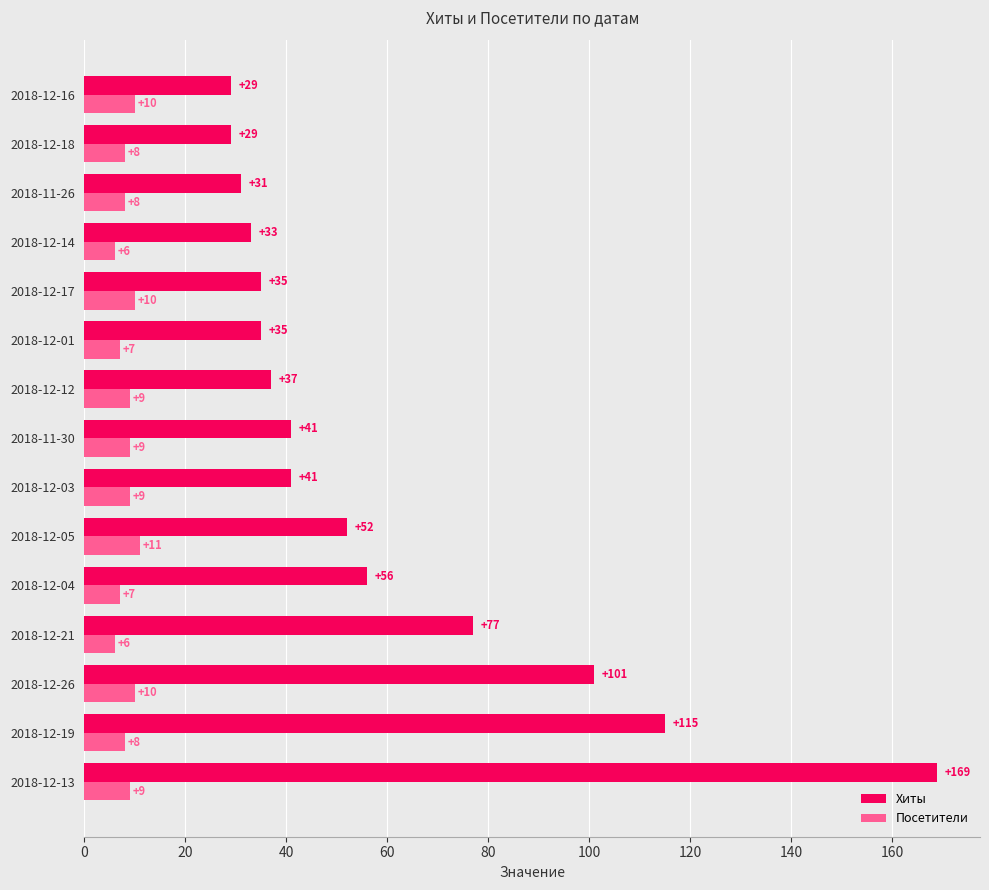

Which series has the largest range (max minus min)?

Хиты